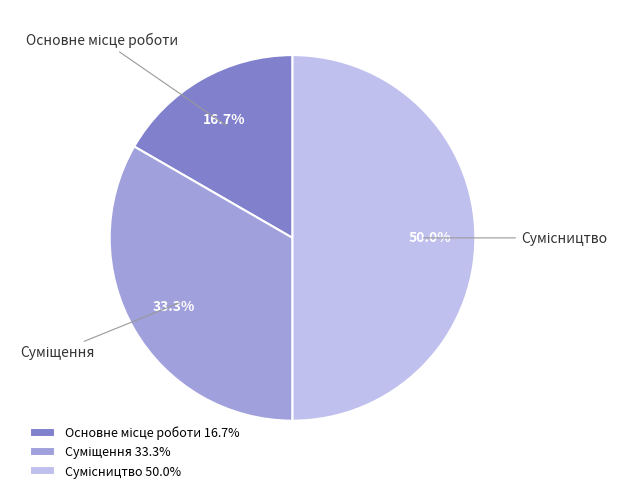

How many segments does this pie chart have?

3